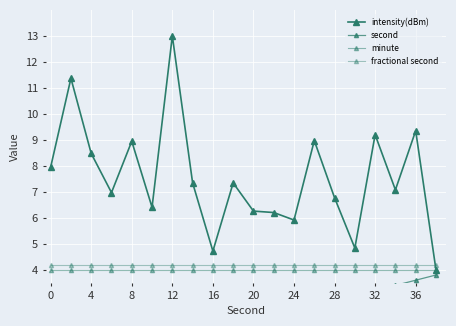

True or false: minute and intensity(dBm) intersect in this chart.

False